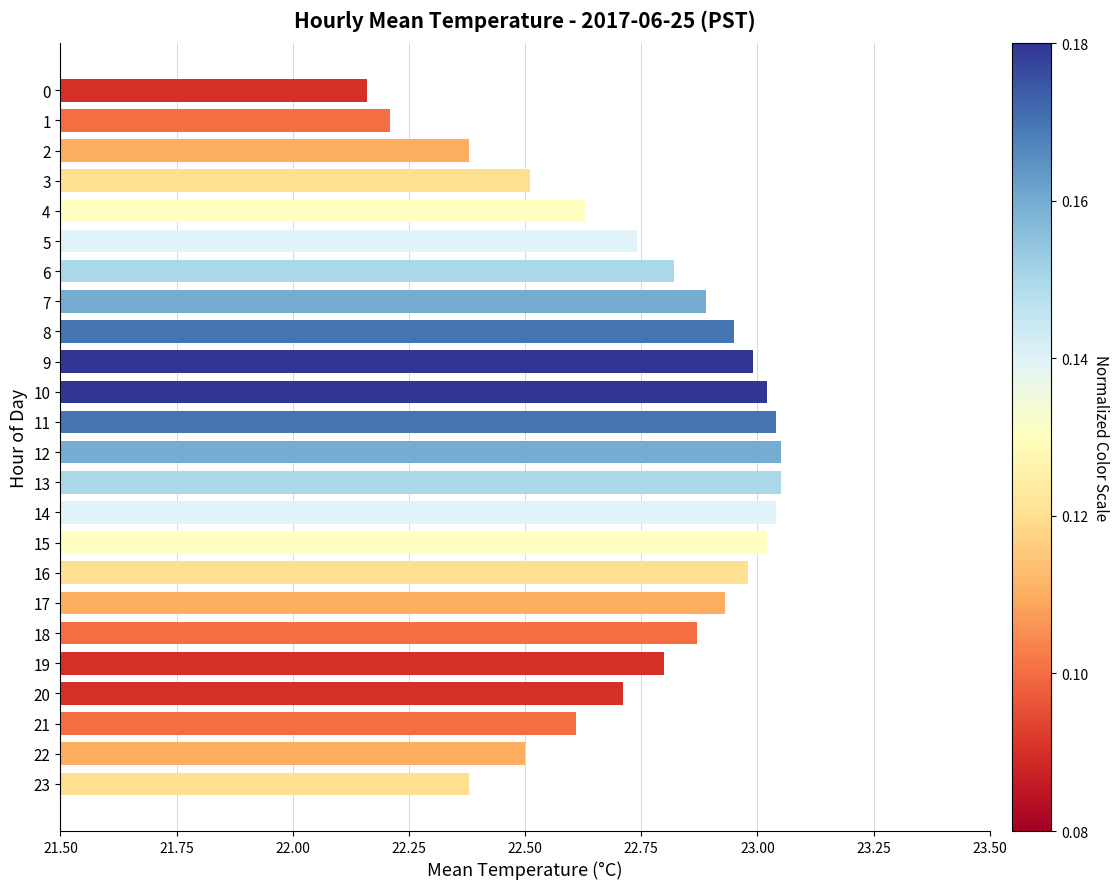

What is the change in value from 5 to 14?

+0.3